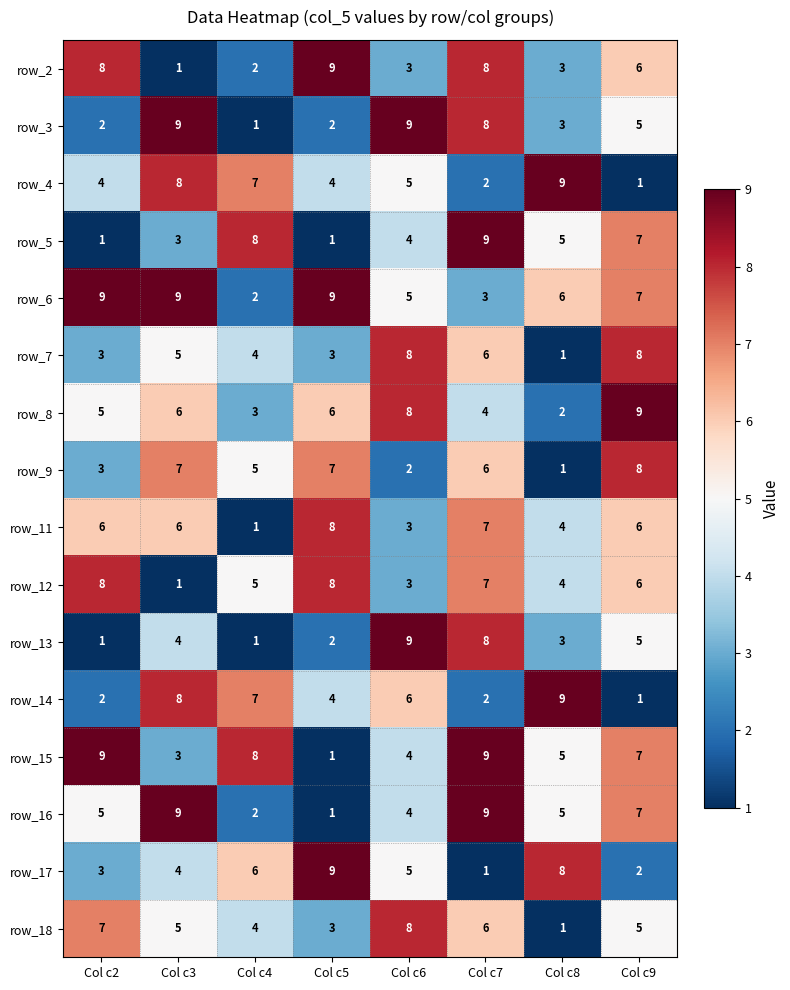

At which category is the sum across all series the highest?

Col c7